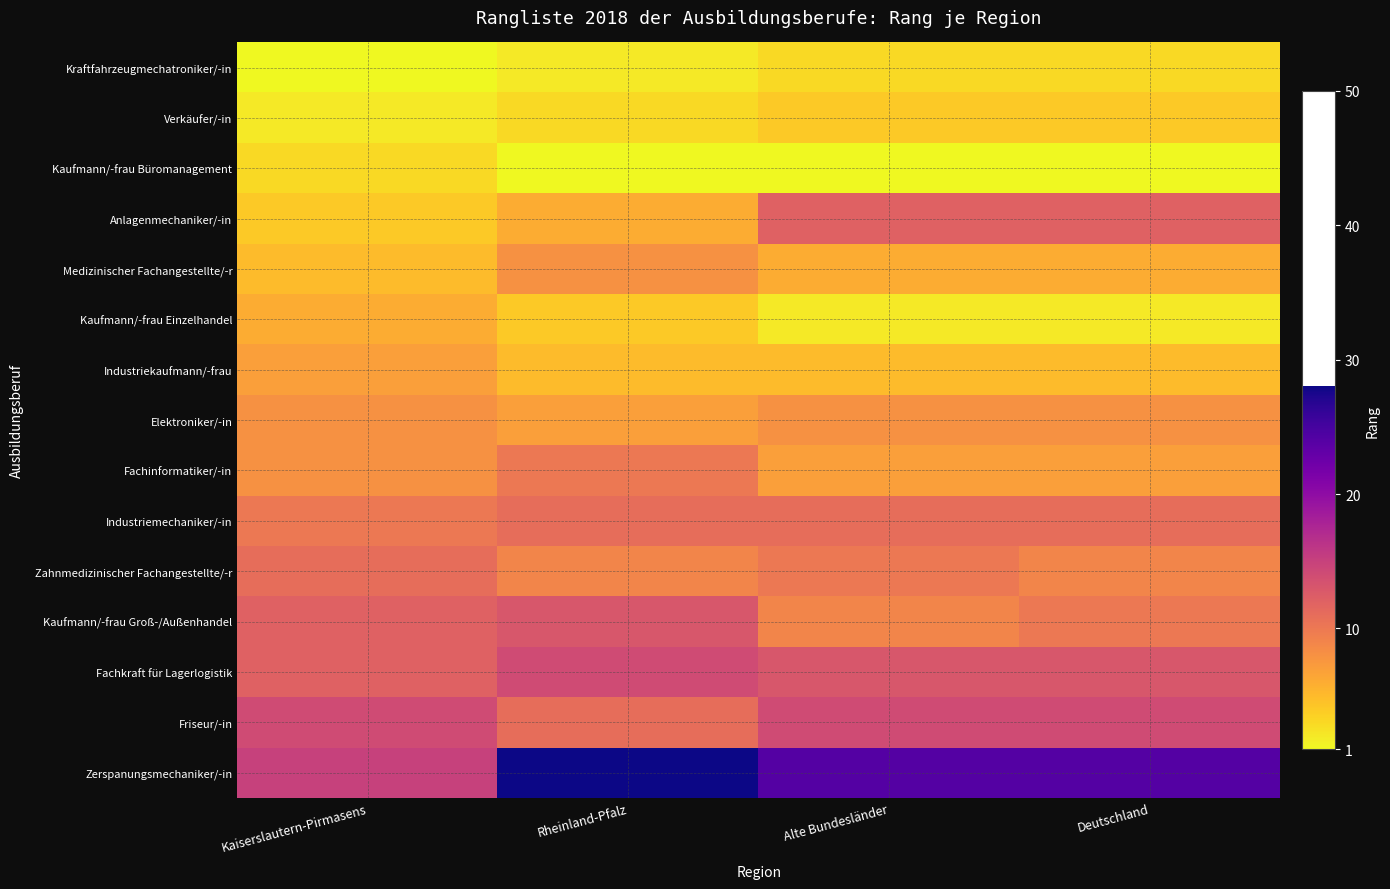

Reading right to left, transcribe all the data shown in this chart.

Kraftfahrzeugmechatroniker/-in: Deutschland=3	Alte Bundesländer=3	Rheinland-Pfalz=2	Kaiserslautern-Pirmasens=1
Verkäufer/-in: Deutschland=4	Alte Bundesländer=4	Rheinland-Pfalz=3	Kaiserslautern-Pirmasens=2
Kaufmann/-frau Büromanagement: Deutschland=1	Alte Bundesländer=1	Rheinland-Pfalz=1	Kaiserslautern-Pirmasens=3
Anlagenmechaniker/-in: Deutschland=12	Alte Bundesländer=12	Rheinland-Pfalz=6	Kaiserslautern-Pirmasens=4
Medizinischer Fachangestellte/-r: Deutschland=6	Alte Bundesländer=6	Rheinland-Pfalz=8	Kaiserslautern-Pirmasens=5
Kaufmann/-frau Einzelhandel: Deutschland=2	Alte Bundesländer=2	Rheinland-Pfalz=4	Kaiserslautern-Pirmasens=6
Industriekaufmann/-frau: Deutschland=5	Alte Bundesländer=5	Rheinland-Pfalz=5	Kaiserslautern-Pirmasens=7
Elektroniker/-in: Deutschland=8	Alte Bundesländer=8	Rheinland-Pfalz=7	Kaiserslautern-Pirmasens=8
Fachinformatiker/-in: Deutschland=7	Alte Bundesländer=7	Rheinland-Pfalz=10	Kaiserslautern-Pirmasens=8
Industriemechaniker/-in: Deutschland=11	Alte Bundesländer=11	Rheinland-Pfalz=11	Kaiserslautern-Pirmasens=10
Zahnmedizinischer Fachangestellte/-r: Deutschland=9	Alte Bundesländer=10	Rheinland-Pfalz=9	Kaiserslautern-Pirmasens=11
Kaufmann/-frau Groß-/Außenhandel: Deutschland=10	Alte Bundesländer=9	Rheinland-Pfalz=13	Kaiserslautern-Pirmasens=12
Fachkraft für Lagerlogistik: Deutschland=13	Alte Bundesländer=13	Rheinland-Pfalz=14	Kaiserslautern-Pirmasens=12
Friseur/-in: Deutschland=14	Alte Bundesländer=14	Rheinland-Pfalz=11	Kaiserslautern-Pirmasens=14
Zerspanungsmechaniker/-in: Deutschland=24	Alte Bundesländer=24	Rheinland-Pfalz=28	Kaiserslautern-Pirmasens=15